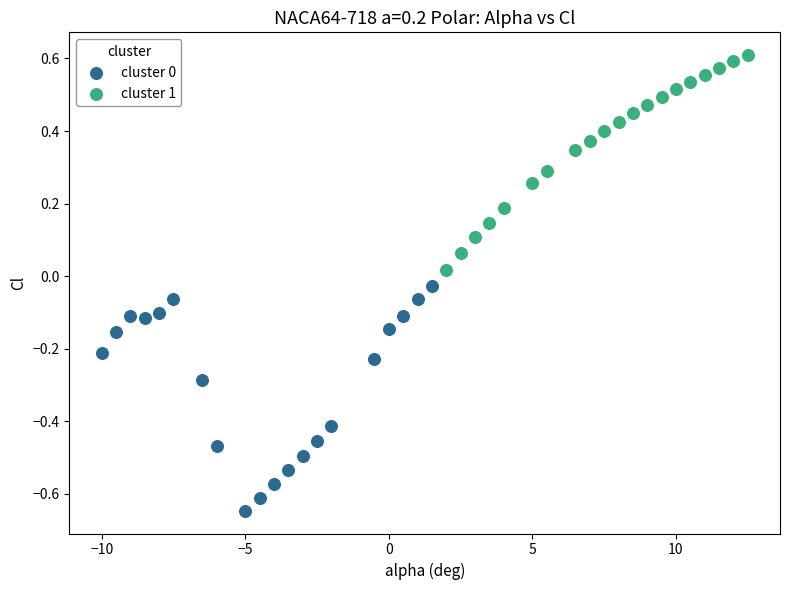

Which series contains the highest Y value?

cluster 1